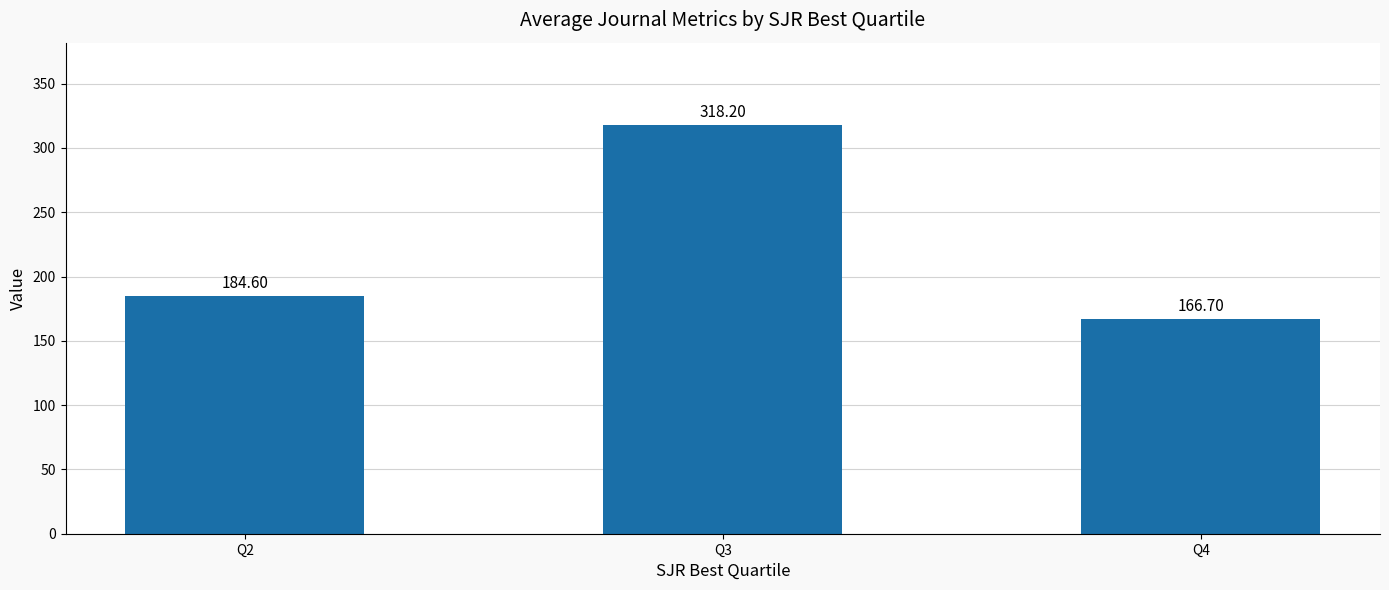

What is the value of the 2nd bar from the left?

318.2